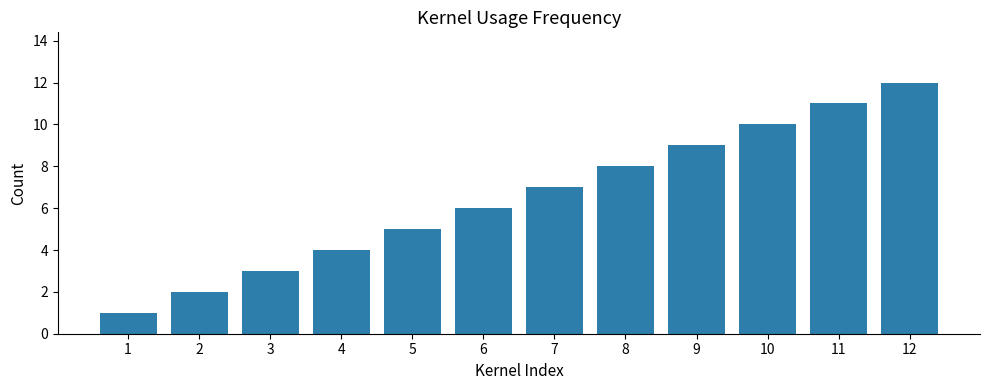

List the labels in order of value, largest first.

12, 11, 10, 9, 8, 7, 6, 5, 4, 3, 2, 1